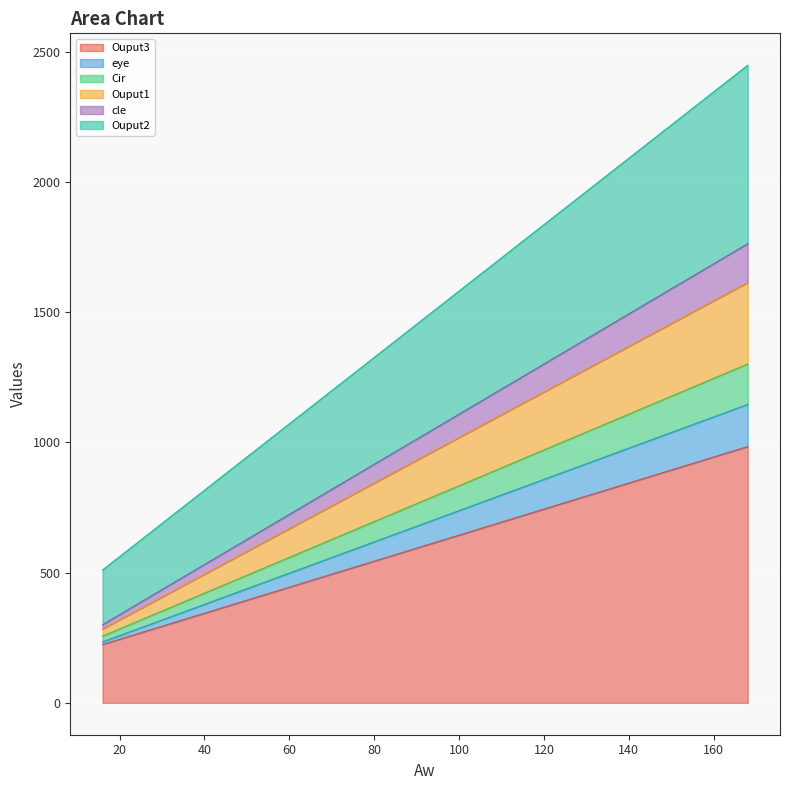

Does the chart display data point markers on the line(s)?

No